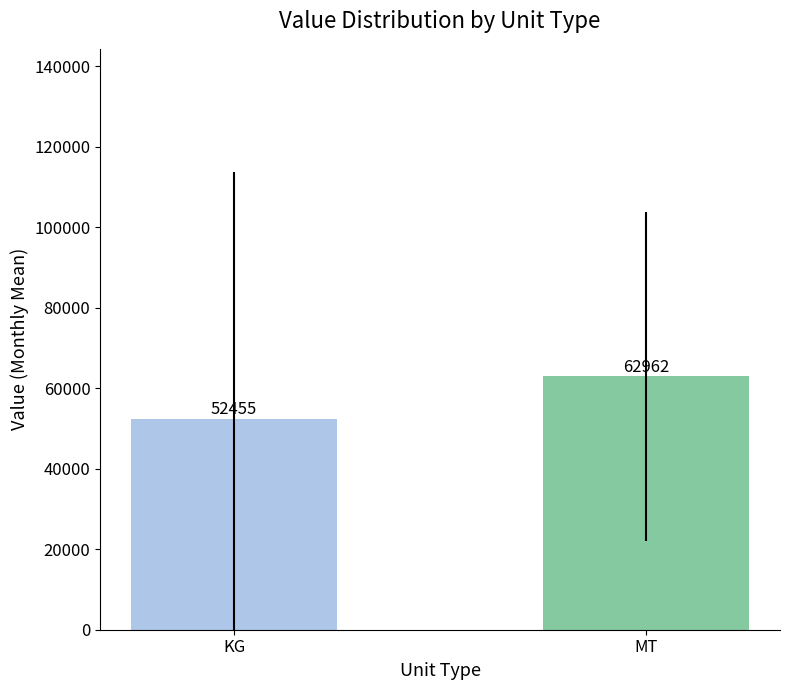

What is the ratio of the value at MT to the value at KG?

1.2